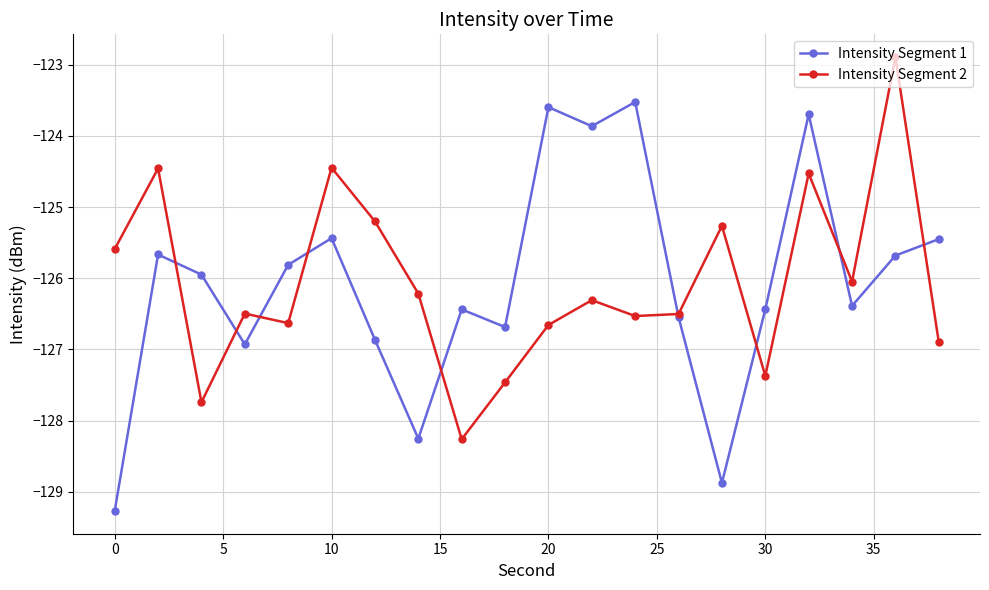

In Intensity Segment 1, how many points are lower than both neighbors (excluding endpoints)?

6